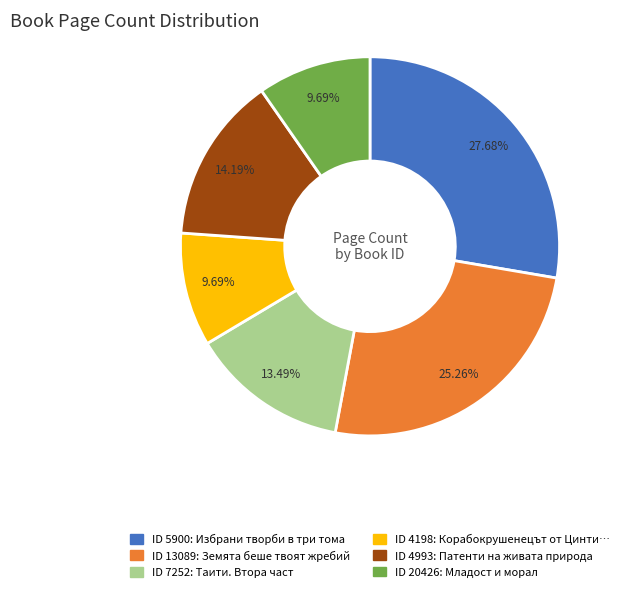

Is there a majority slice in this chart?

No